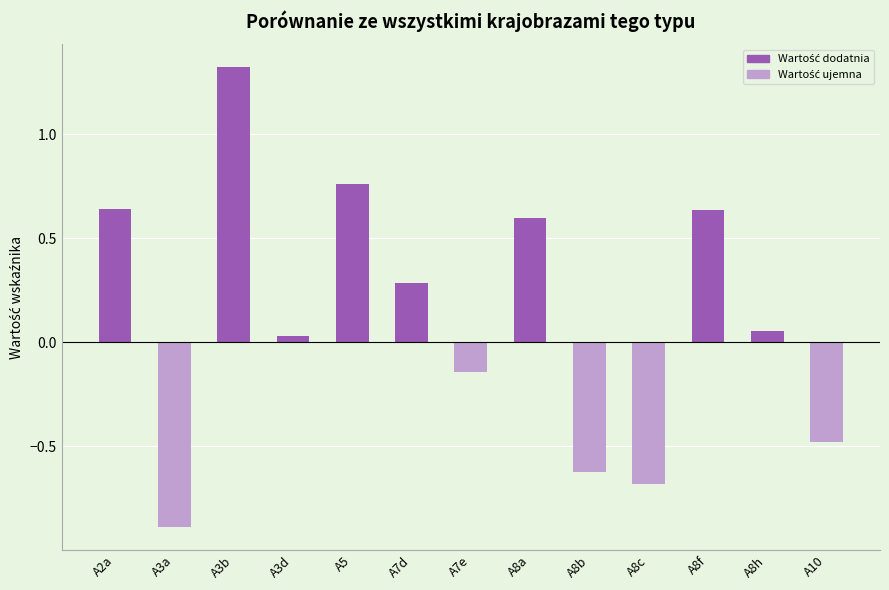

How many distinct data groups are displayed?

1